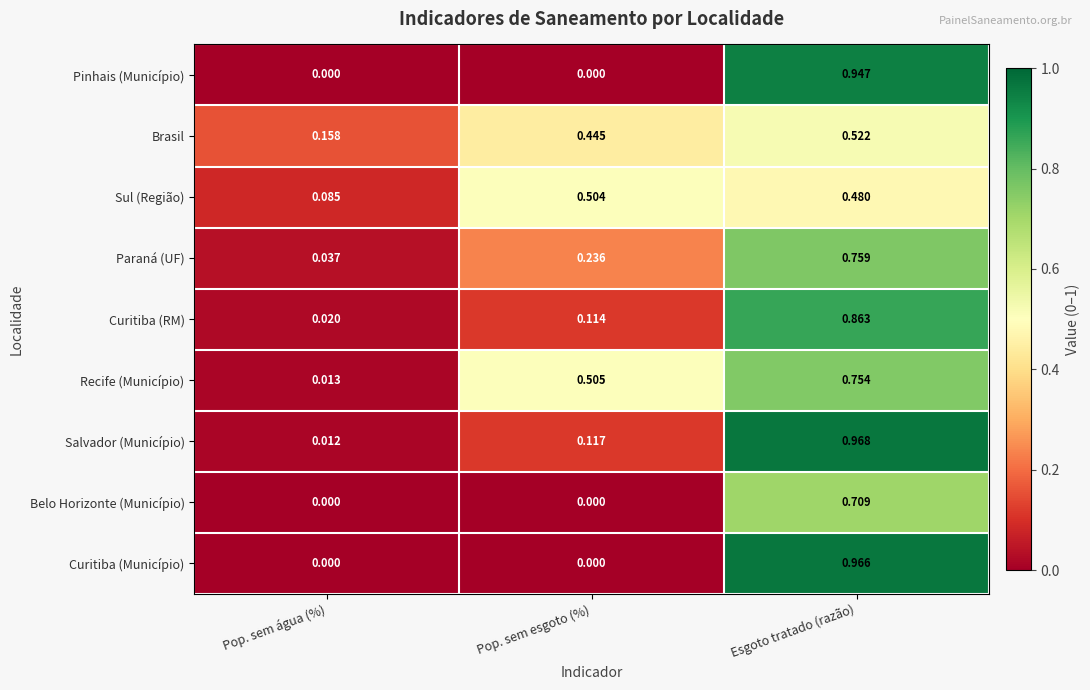

Which series has the largest range (max minus min)?

Curitiba (Município)